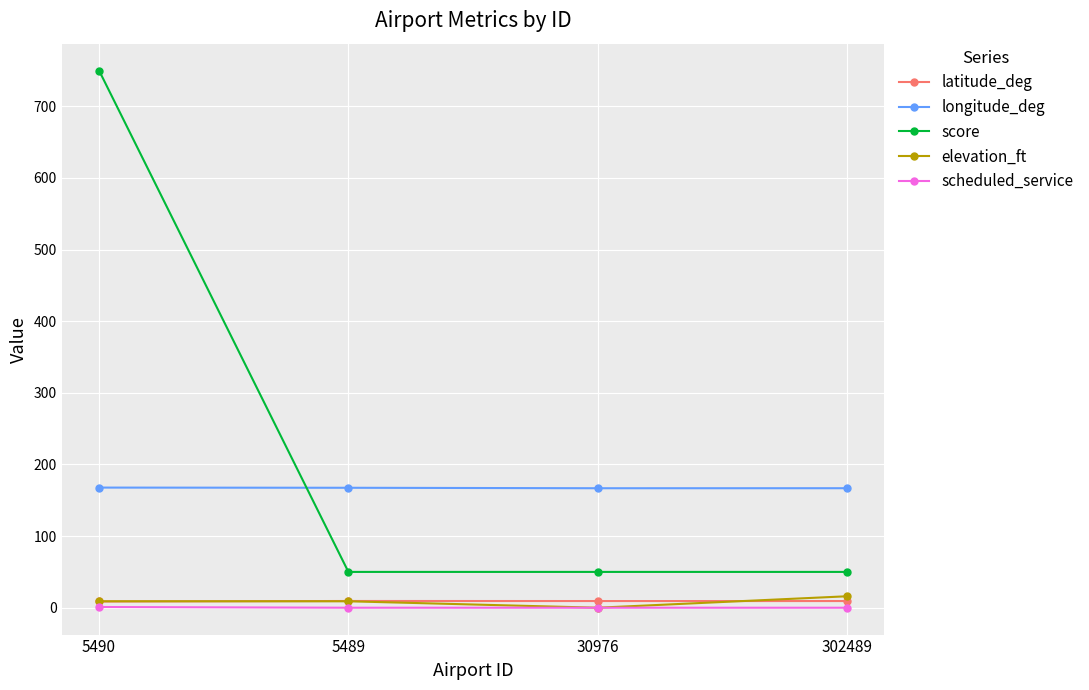

How many interior local valleys does the elevation_ft series have?

1